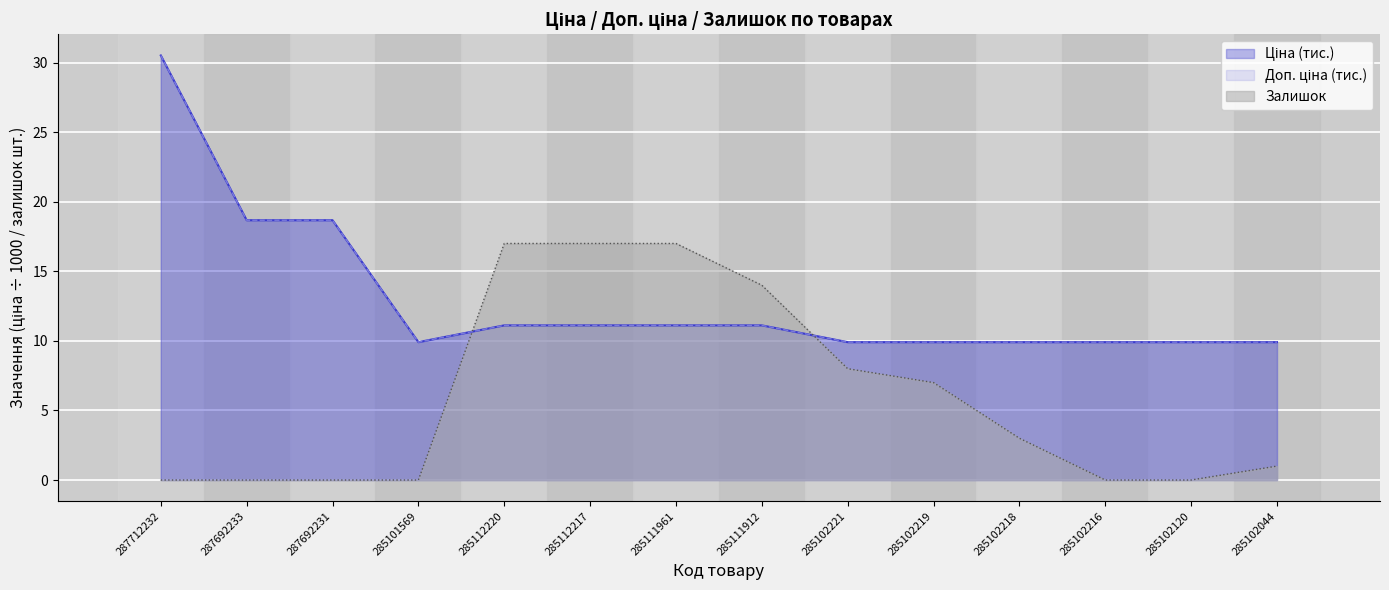

True or false: Доп. ціна and Залишок intersect in this chart.

True